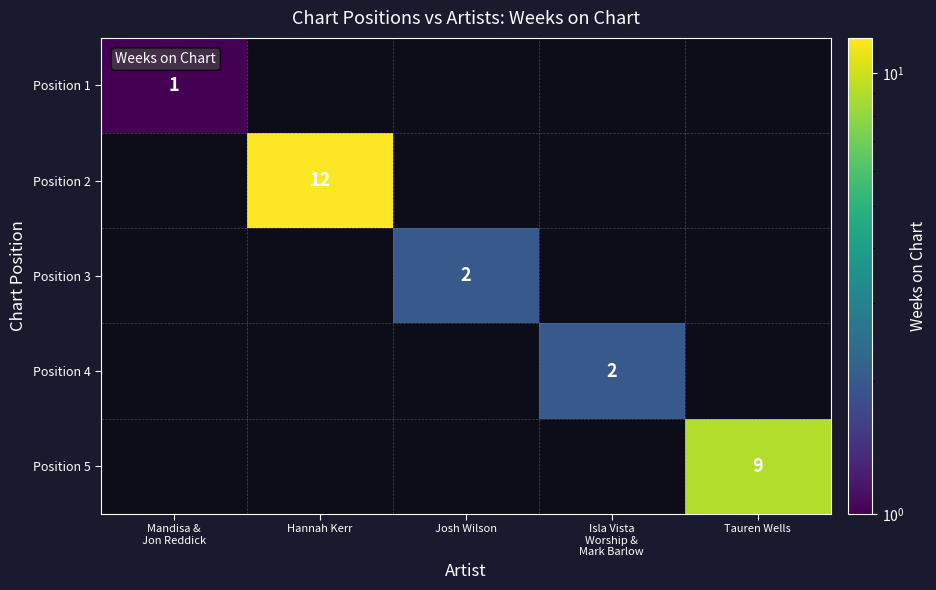

The Position 2 series shows 21.0 at Hannah Kerr. True or false?

False